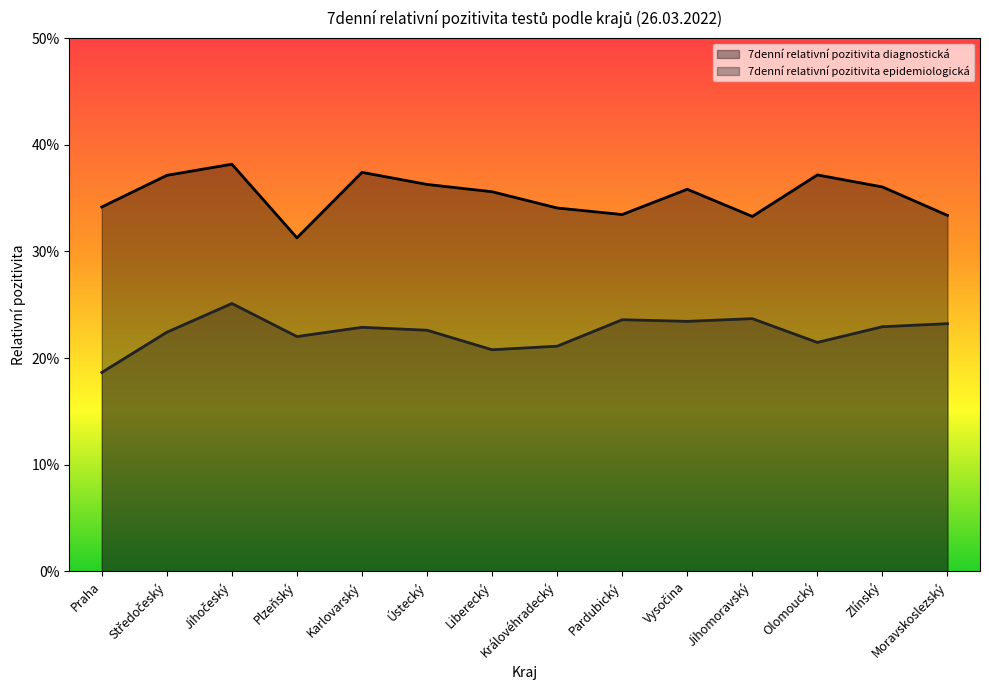

List the series in order of their overall mean, lowest first.

7denní relativní pozitivita epidemiologická, 7denní relativní pozitivita diagnostická